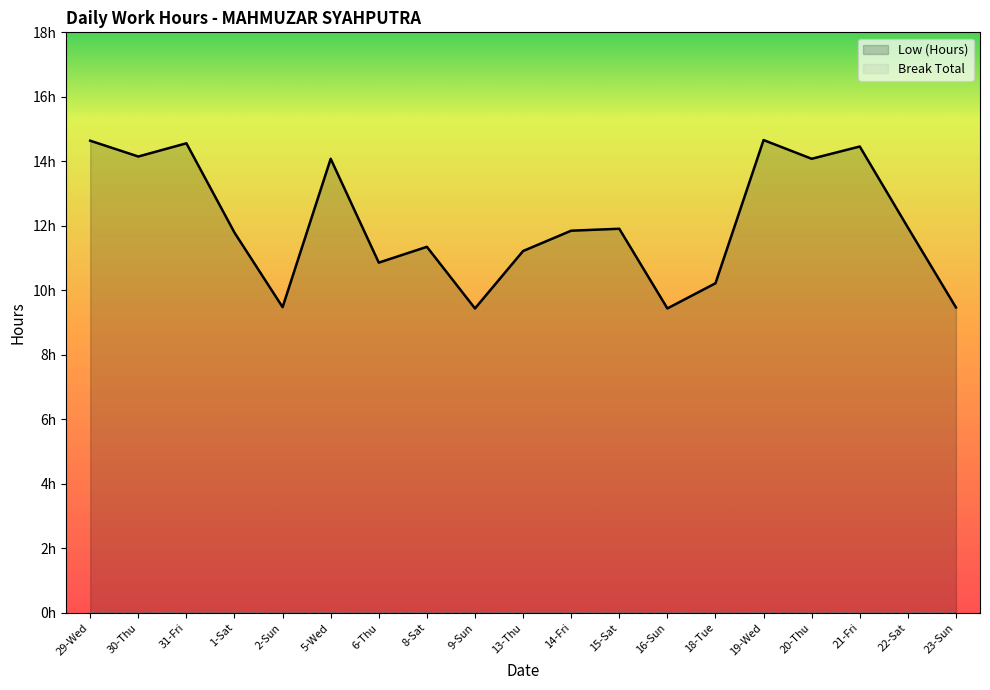

What is the value of the 15th point from the left?

14.7